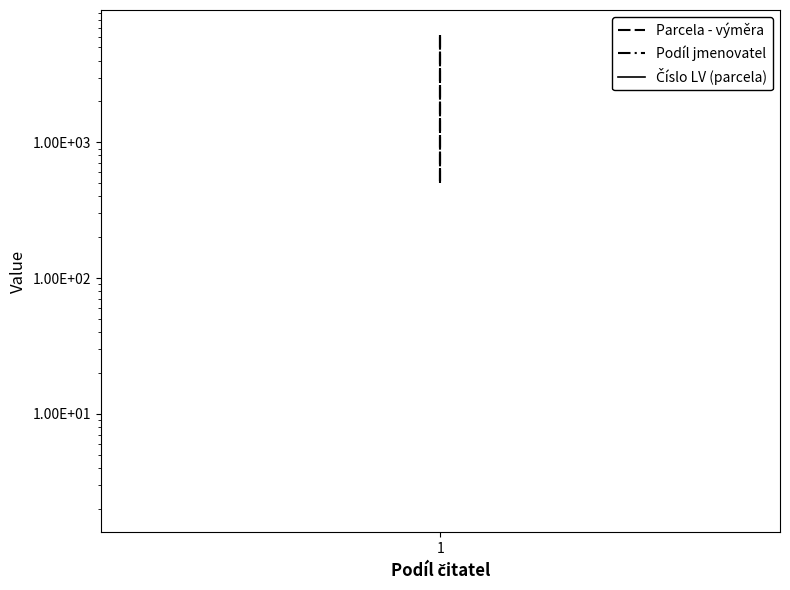

True or false: Parcela - výměra has more than 2 interior local peaks.

False